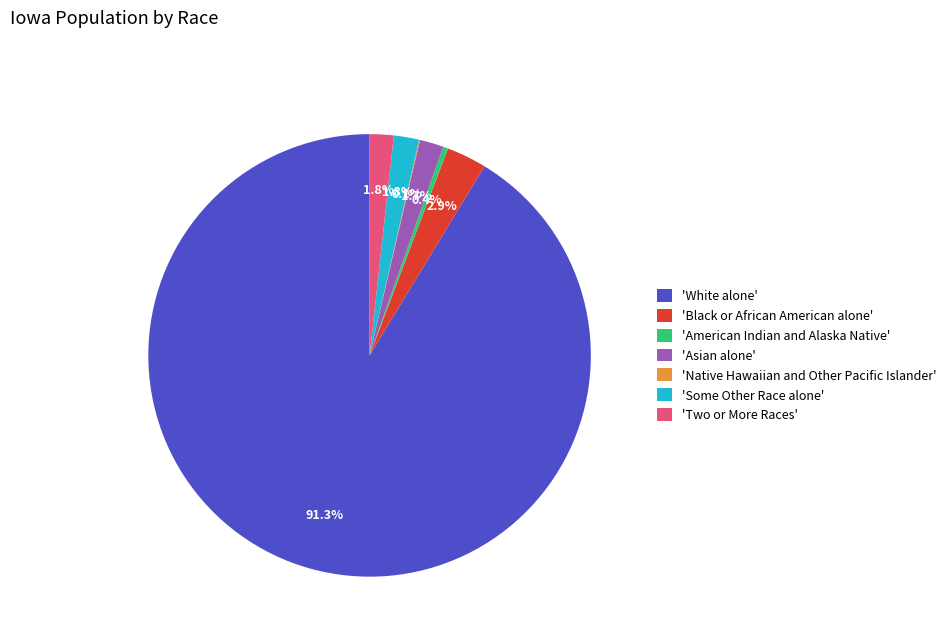

What is the majority slice?

'White alone'